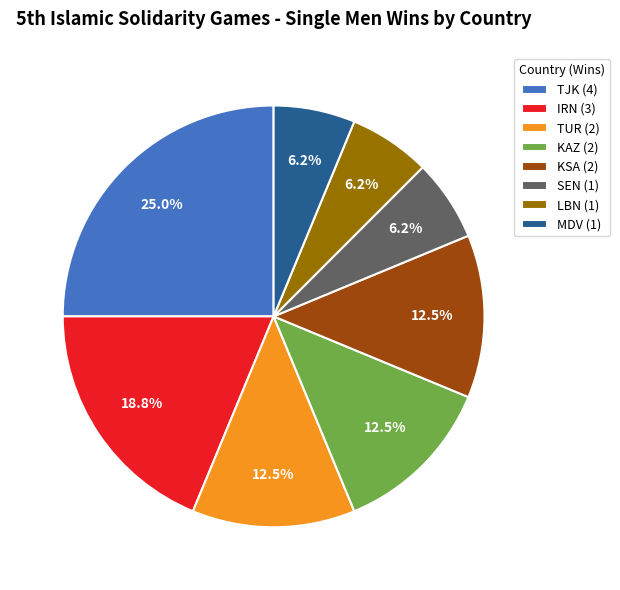

Which category has the biggest portion of the pie?

TJK